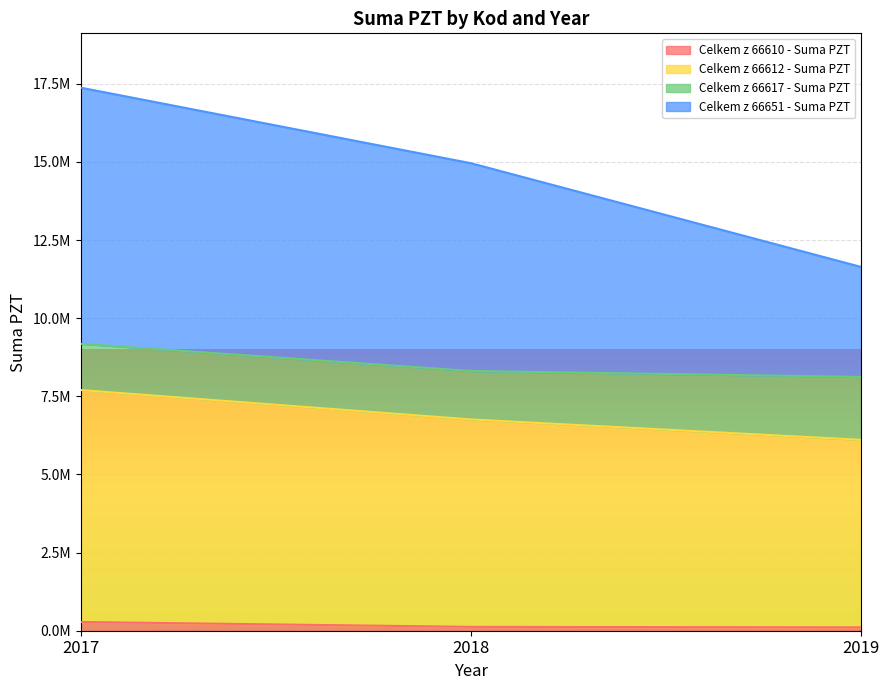

Which category has the highest value across all series?

2017